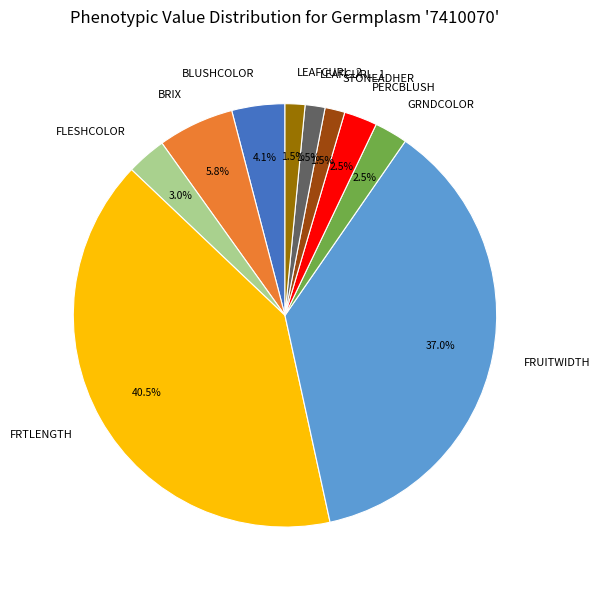

What portion of the pie excludes BRIX?

94.2%